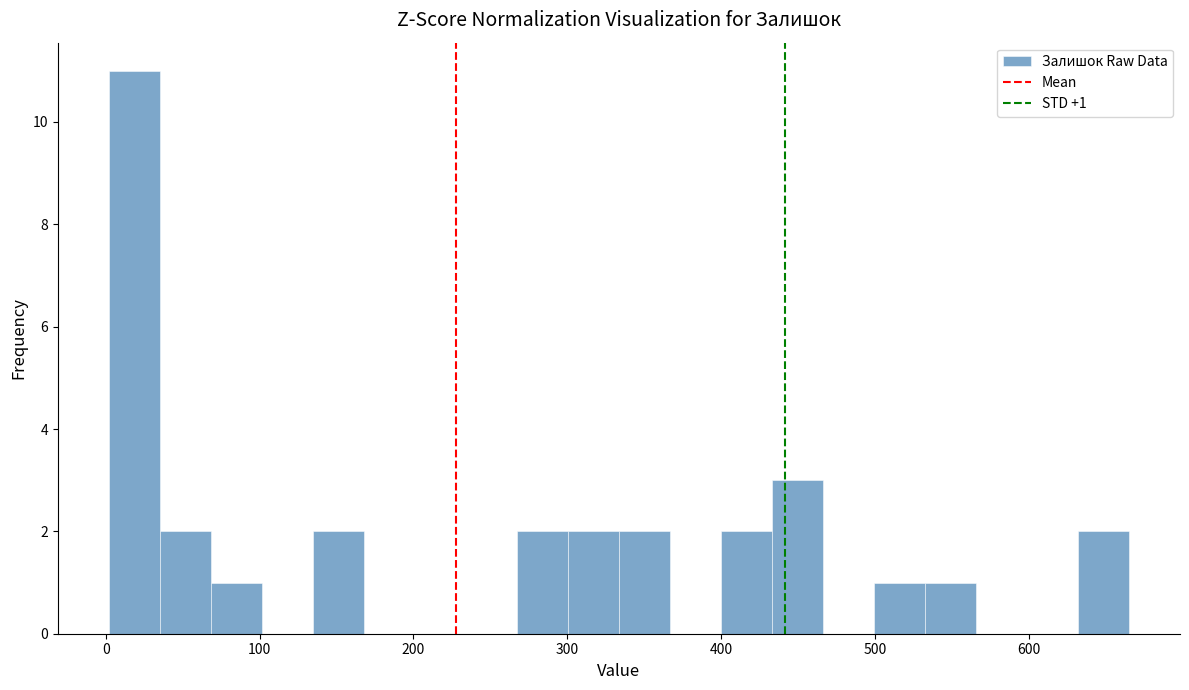

Read against the x-axis, roughly where is the centre of the tallest bar?

20